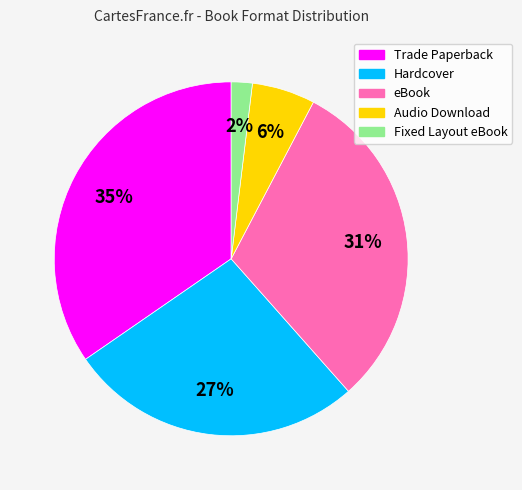

Which has a higher value, Fixed Layout eBook or eBook?

eBook